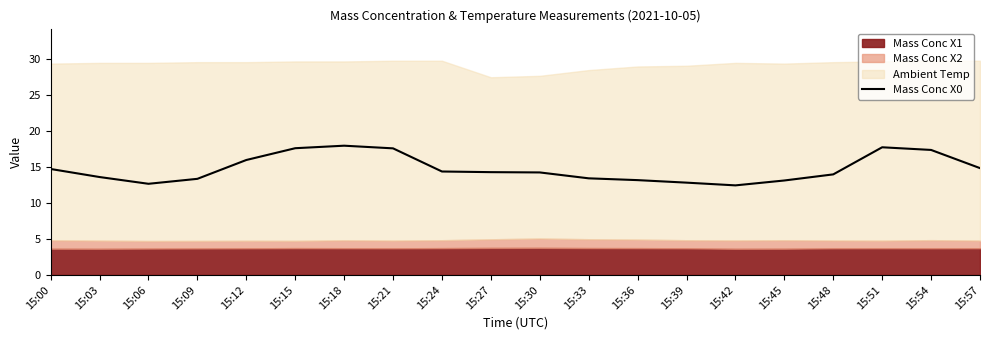

Is it true that the value at 15:09 is 13.4?

True